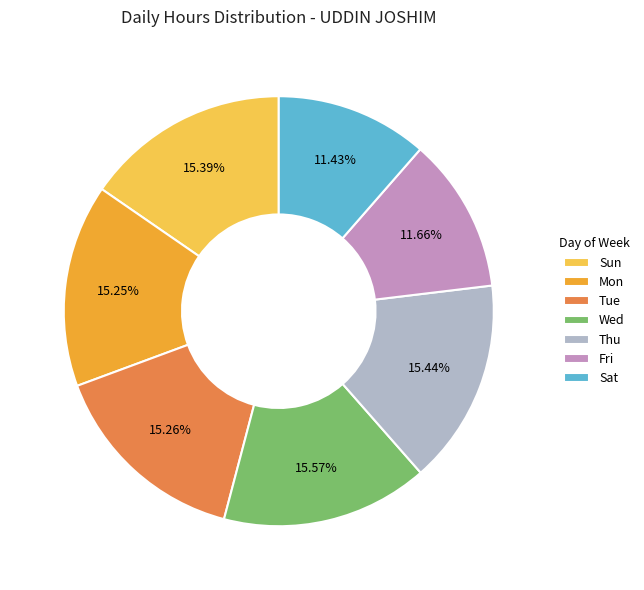

Is there any slice that represents more than half of the pie?

No